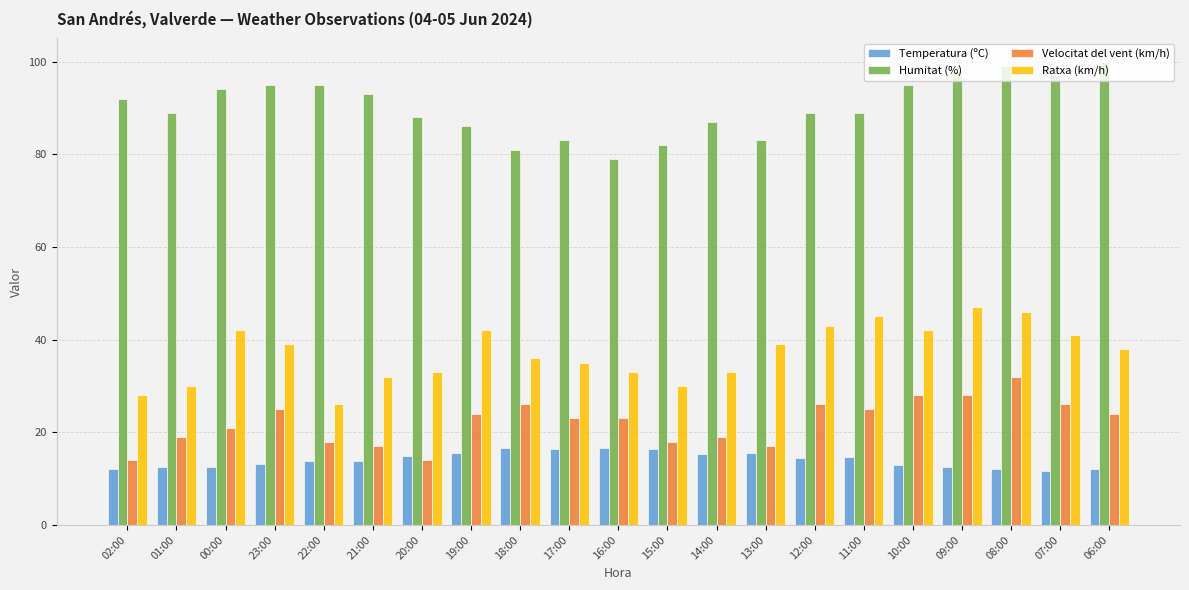

What is the spread (max minus min) of values at 07:00?

85.3